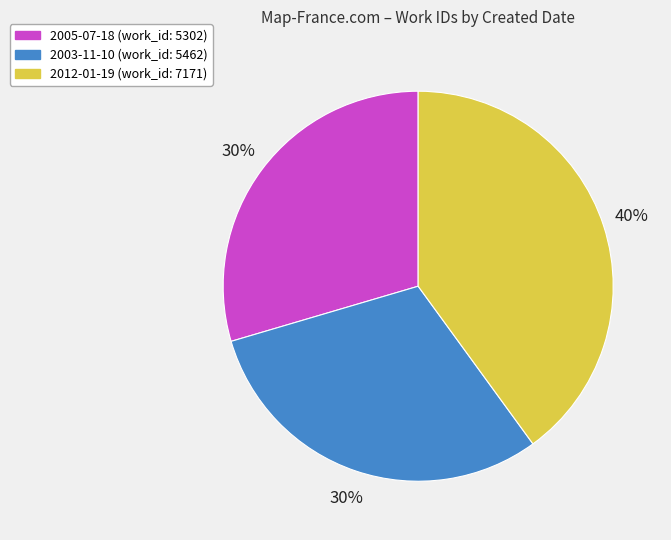

Combined, do 2005-07-18 and 2003-11-10 account for over 50%?

Yes